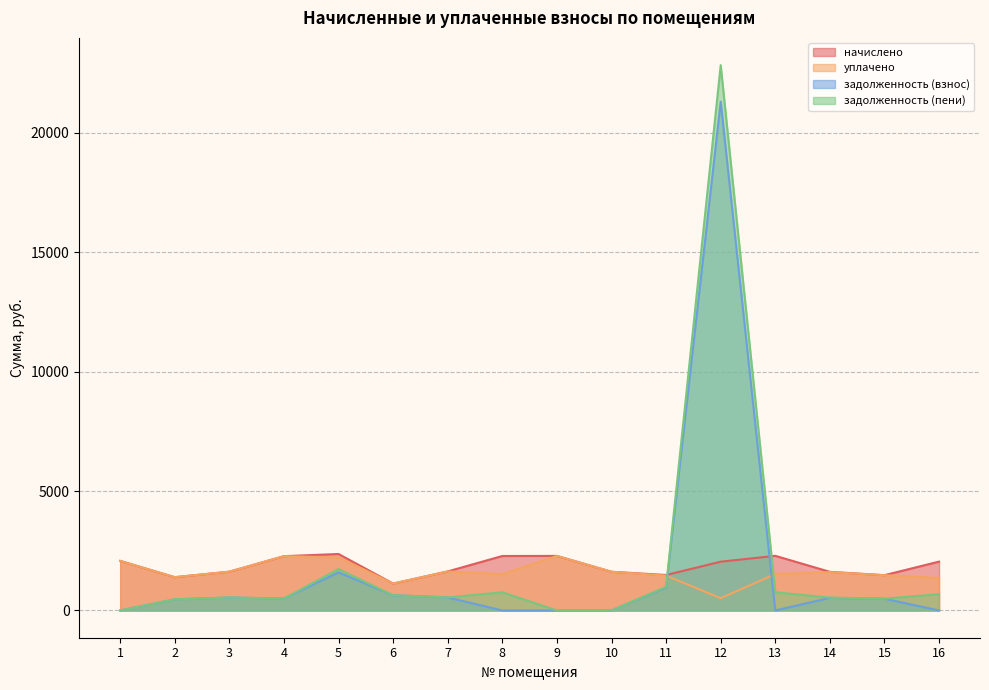

In задолженность (пени), how many points are higher than both neighbors (excluding endpoints)?

4